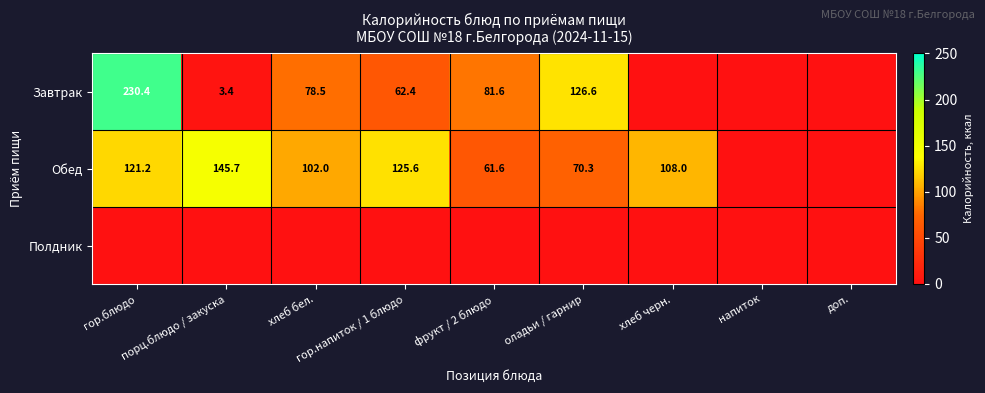

Is it true that Обед equals 61.6 at фрукт / 2 блюдо?

True